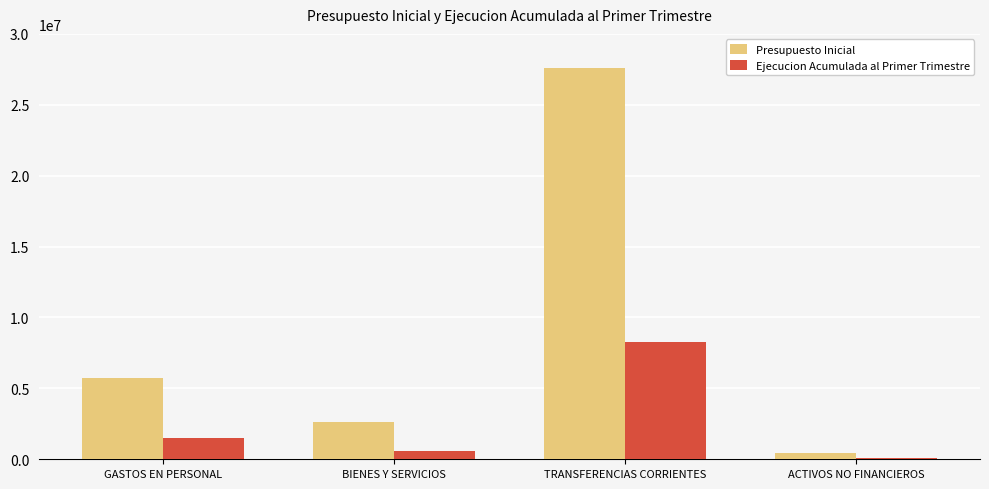

What is the difference between the Presupuesto Inicial values at TRANSFERENCIAS CORRIENTES and BIENES Y SERVICIOS?

24923421